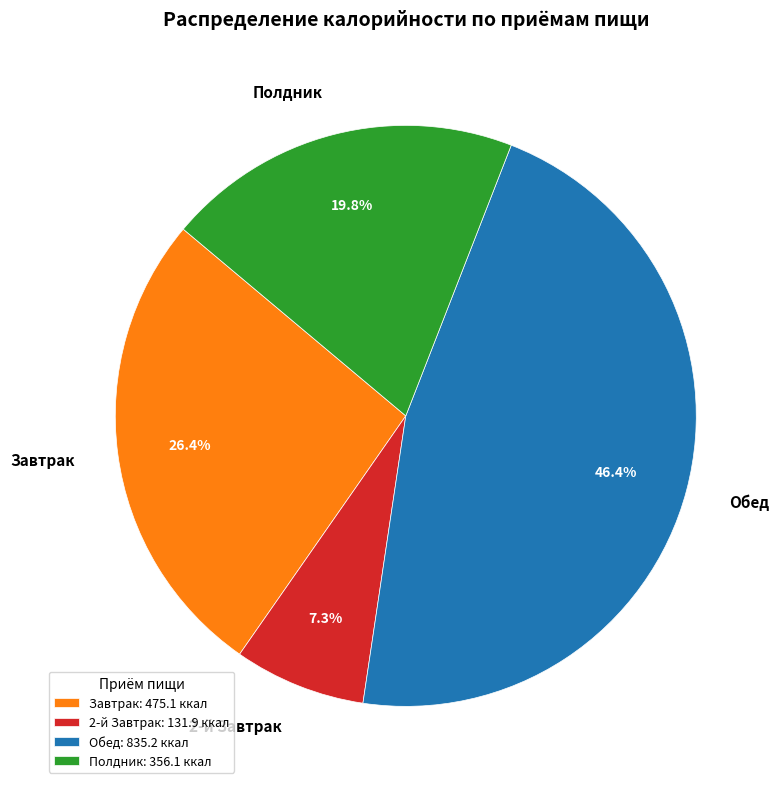

Count the number of slices in the pie.

4